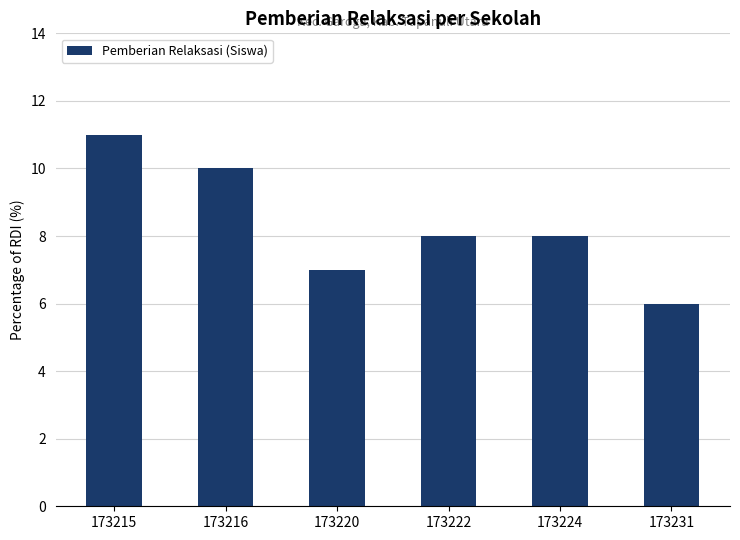

The value at 173216 is 10. True or false?

True